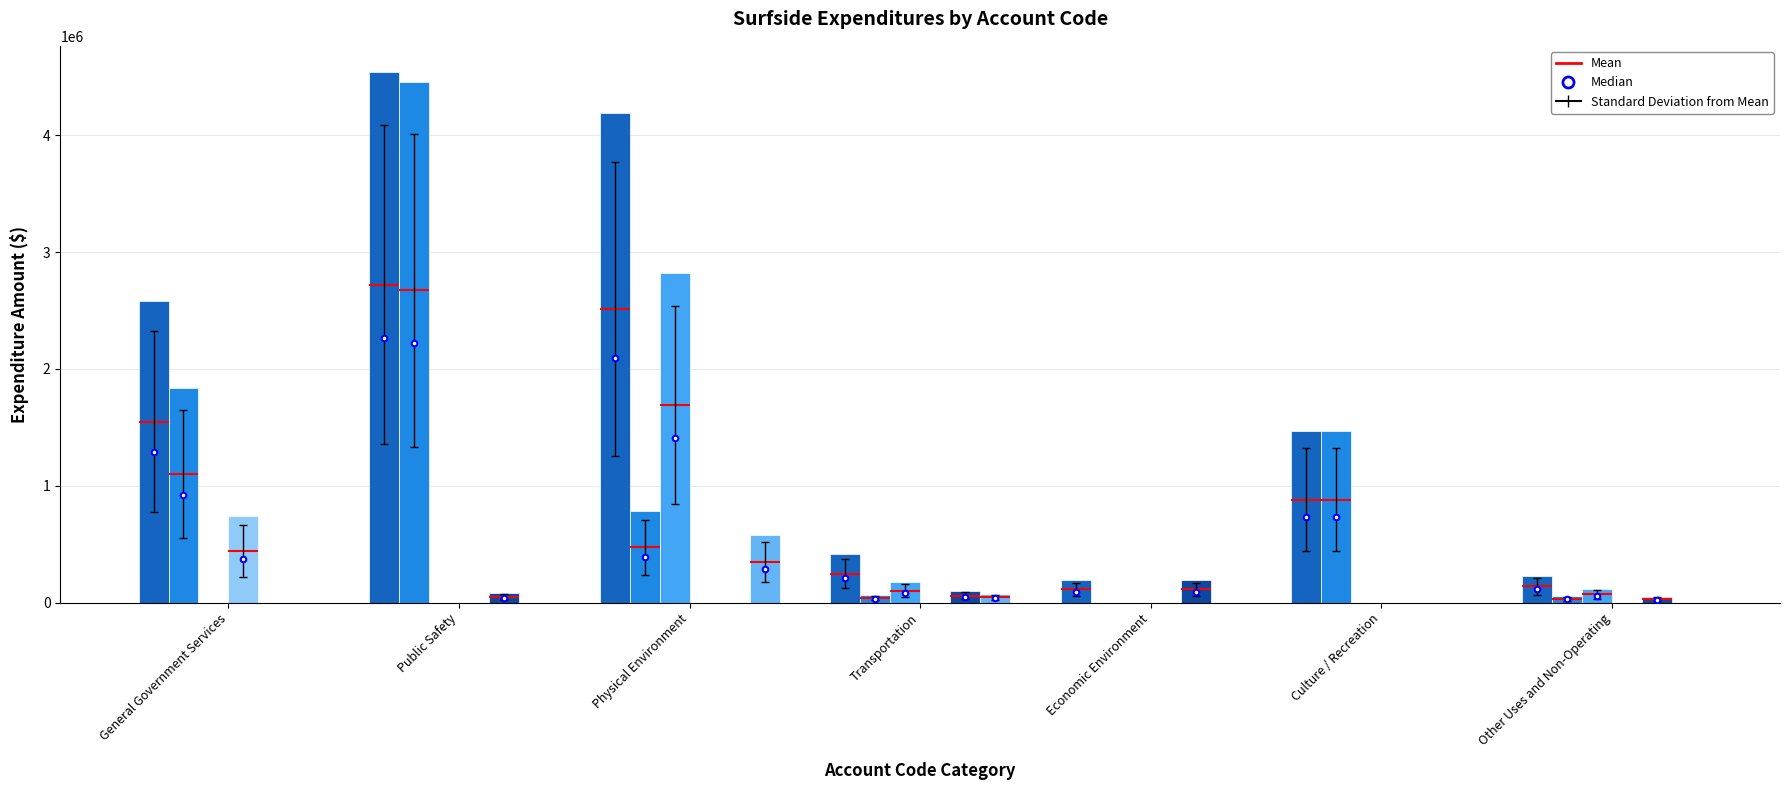

Which category has the highest value across all series?

Public Safety